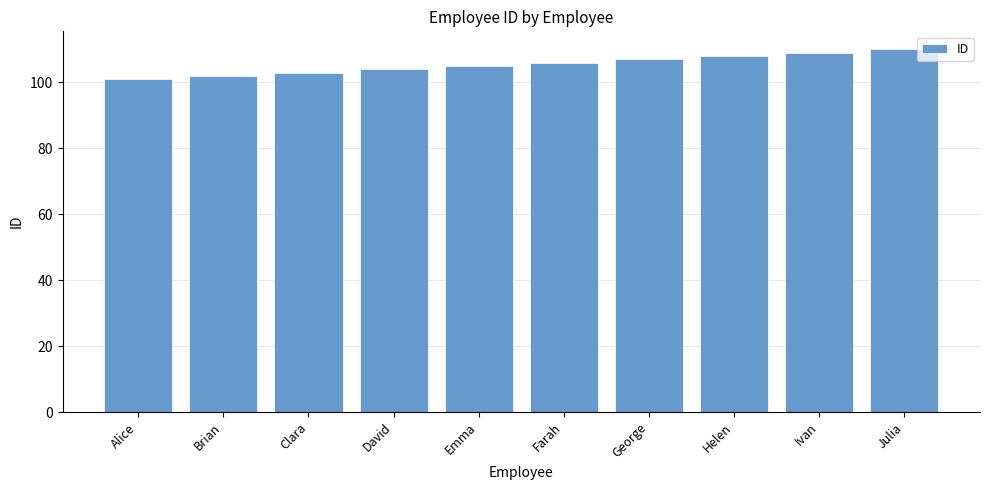

What is the label of the 5th bar from the left?

Emma